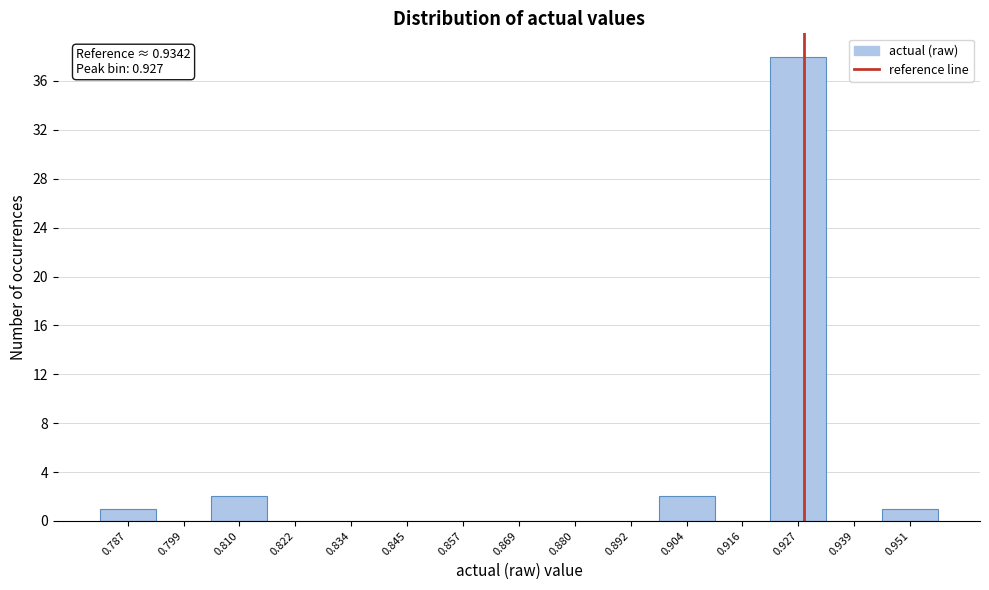

Reading left to right, transcribe all the data shown in this chart.

0.787=1	0.799=0	0.810=2	0.822=0	0.834=0	0.845=0	0.857=0	0.869=0	0.880=0	0.892=0	0.904=2	0.916=0	0.927=38	0.939=0	0.951=1